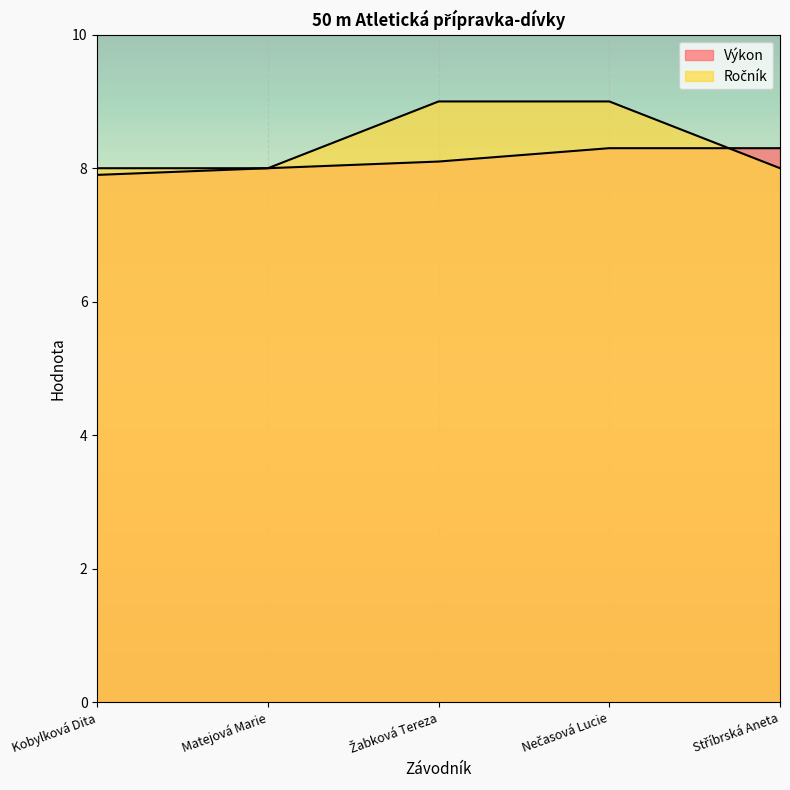

Between Nečasová Lucie and Žabková Tereza, which is larger?

Nečasová Lucie